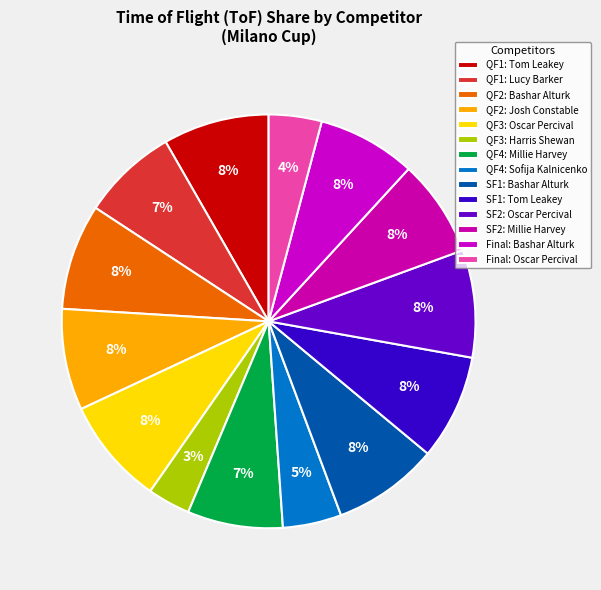

True or false: QF2: Josh Constable accounts for 8% of the total.

True